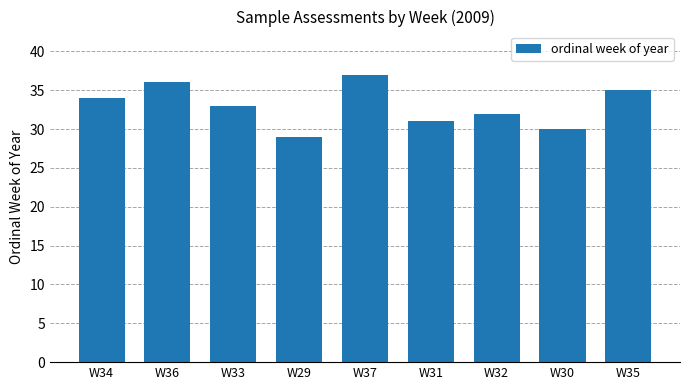

What is the ratio of the value at W34 to the value at W30?

1.1